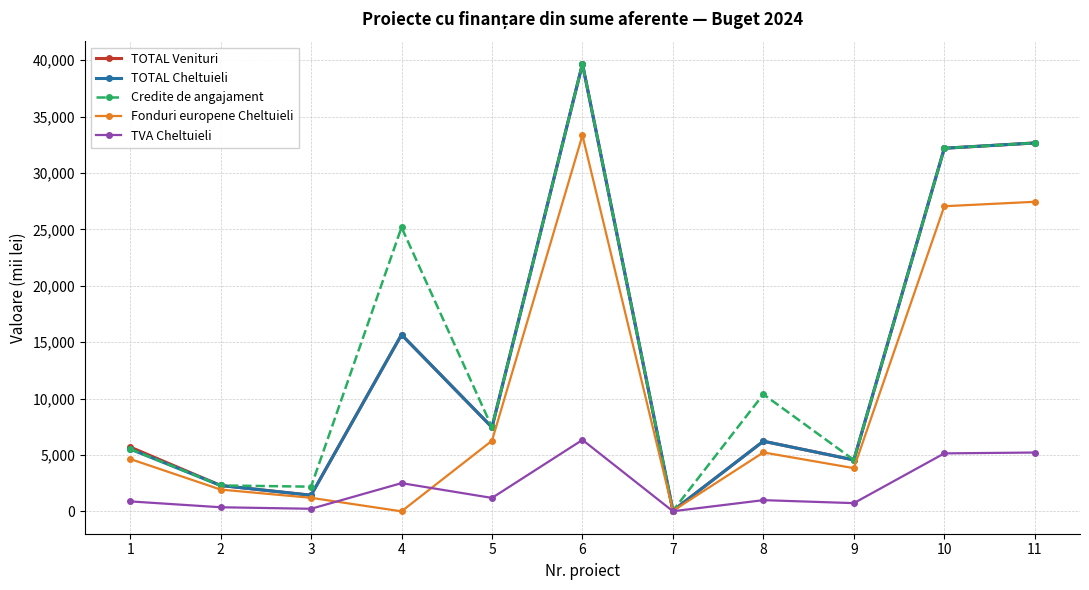

What is the value of the TOTAL Venituri point at the 11th from the left?

32666.5